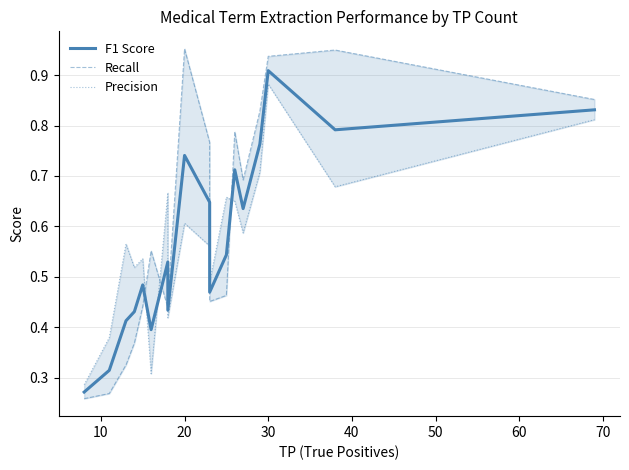

How many lines are shown in the chart?

3